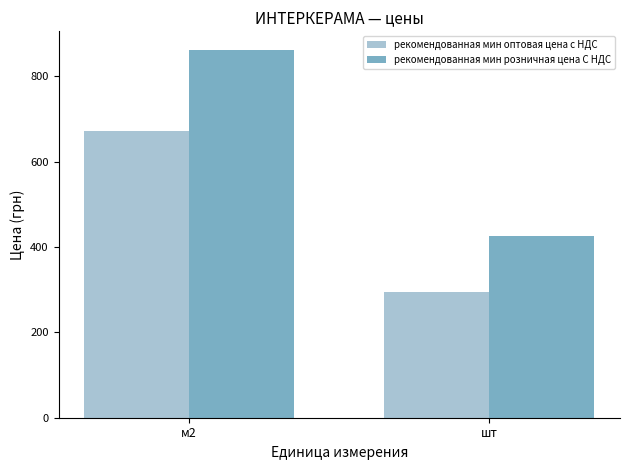

What is the smallest value displayed?

293.7